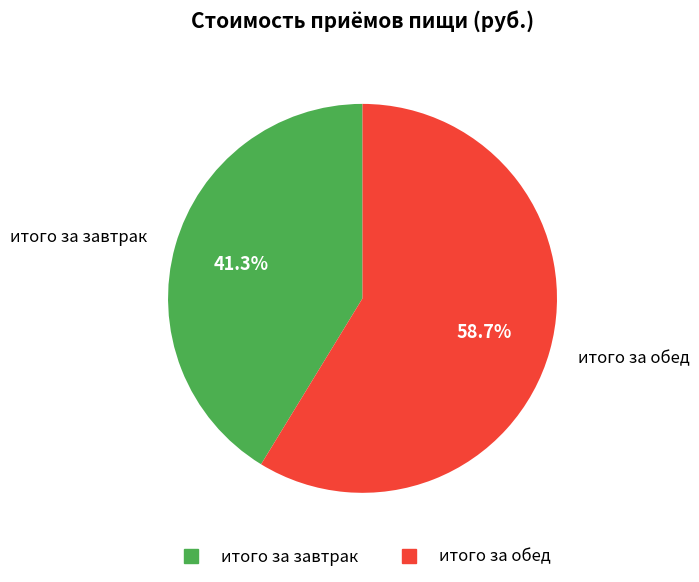

Which category has the smallest portion of the pie?

итого за завтрак